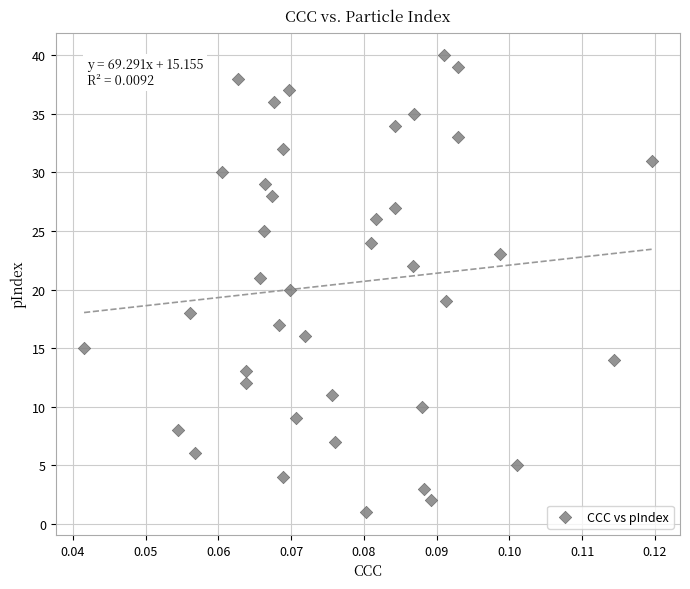

What is the range of Y values (max minus min)?

39